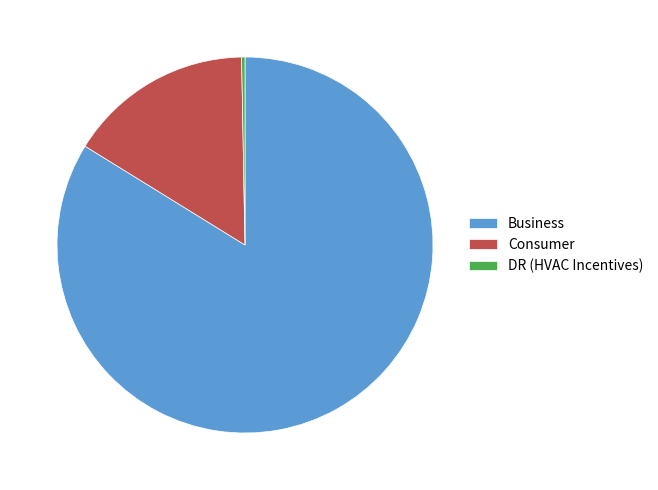

Combined, do Consumer and DR (HVAC Incentives) account for over 50%?

No